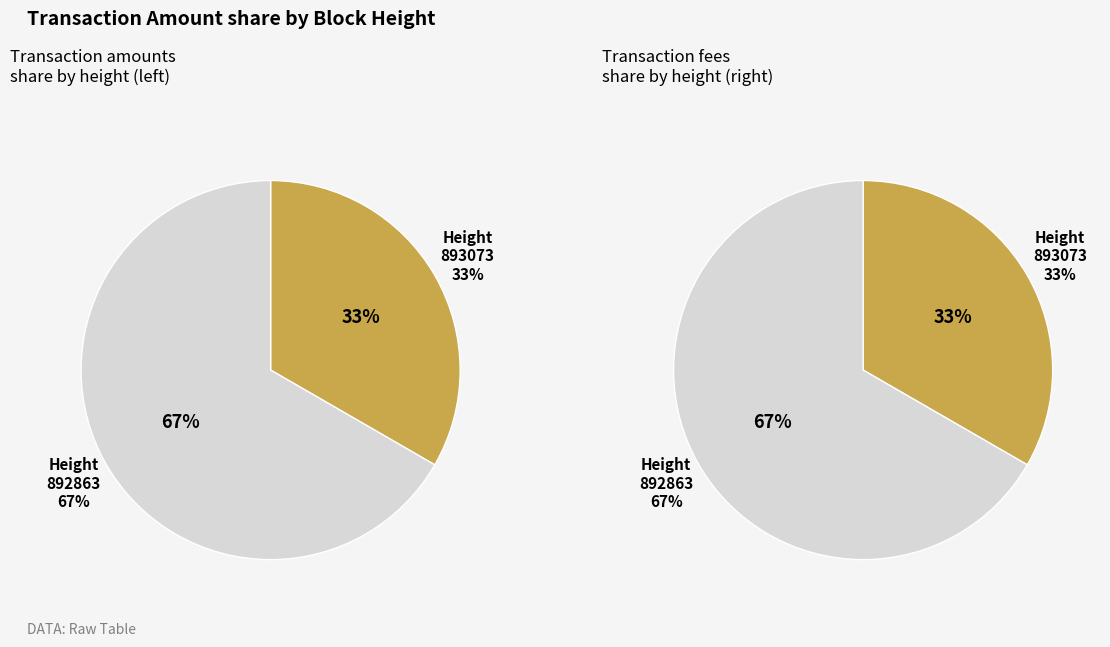

What is the largest slice in the pie chart?

892863